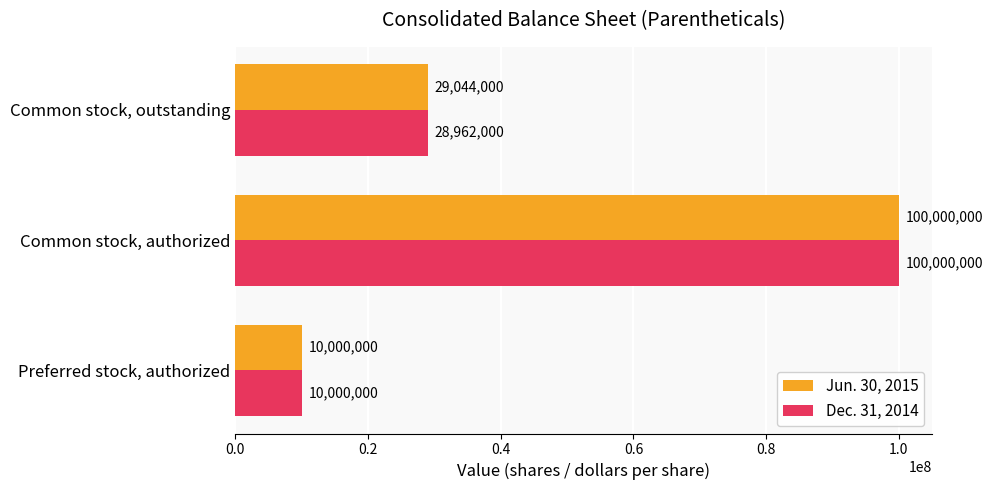

What is the minimum value shown in the chart?

10000000